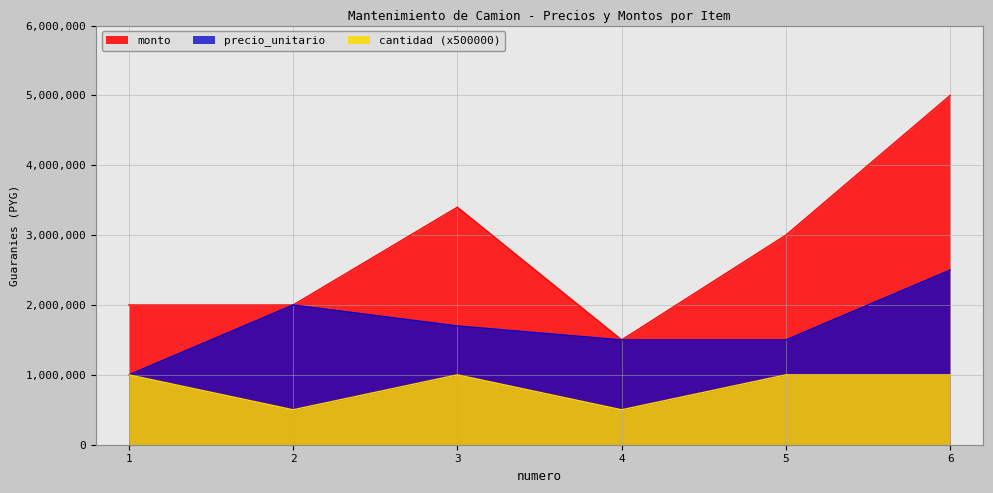

True or false: monto and precio_unitario intersect in this chart.

False